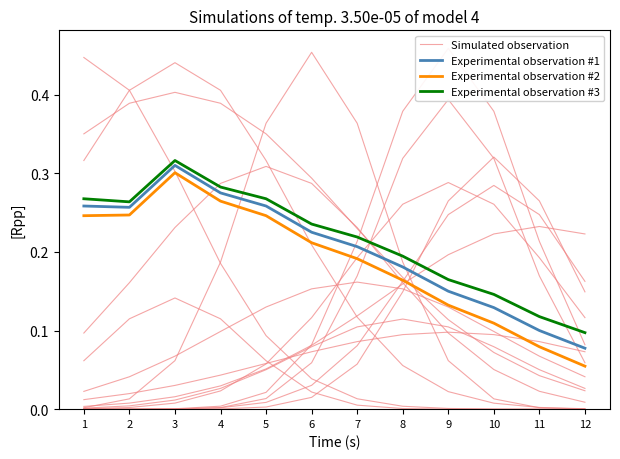

The value of Experimental observation #1 at 10 is 0.2. True or false?

False